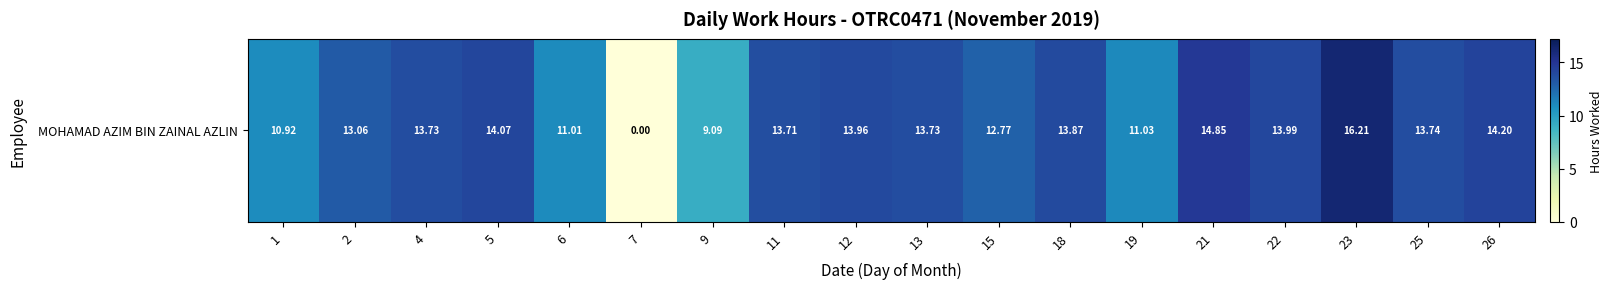

Is it true that the value at 18 is 13.9?

True